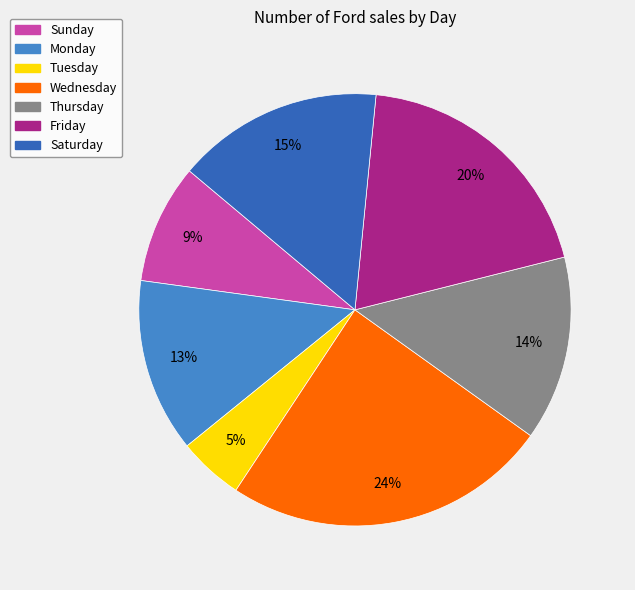

To the nearest percent, what is the average slice percentage?

14%